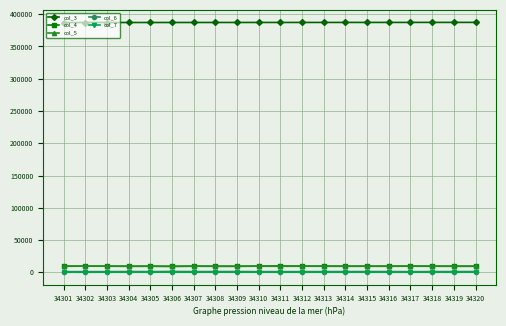

What is the greatest value displayed?

387196